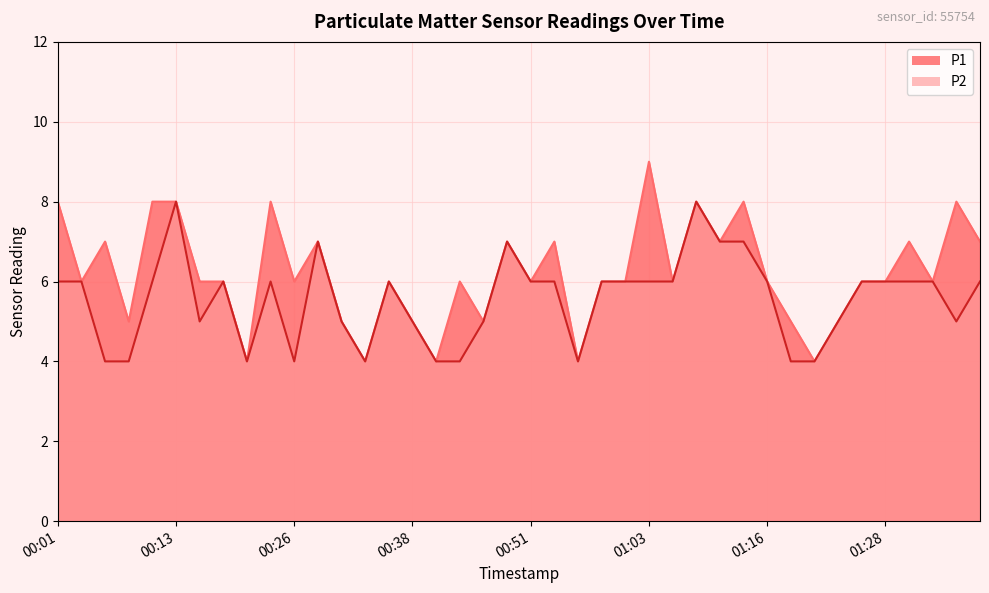

What are all the series names shown in the legend?

P1, P2